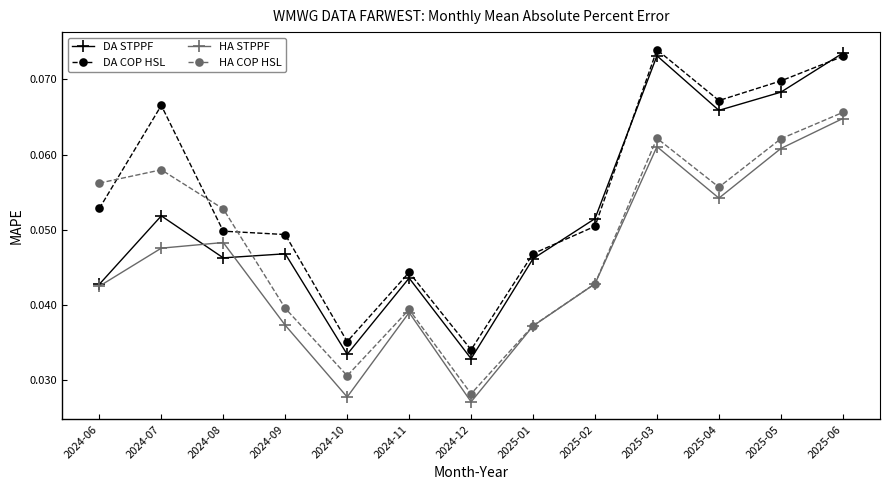

What are all the series names shown in the legend?

DA STPPF, DA COP HSL, HA STPPF, HA COP HSL